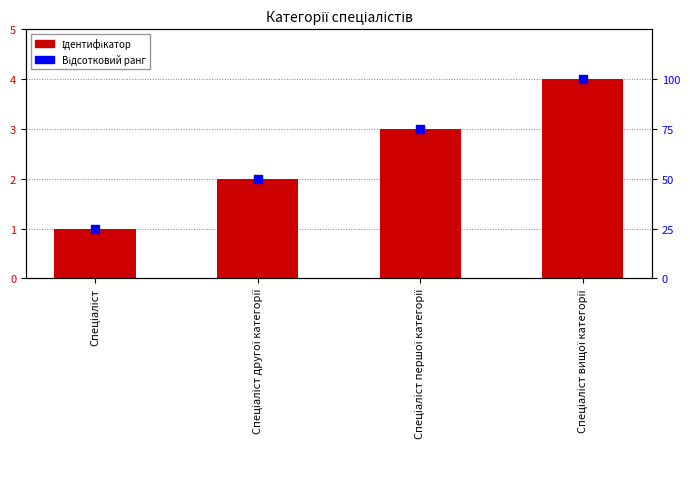

Is the value of Ідентифікатор at Спеціаліст другої категорії greater than the value of Відсотковий ранг at Спеціаліст?

No